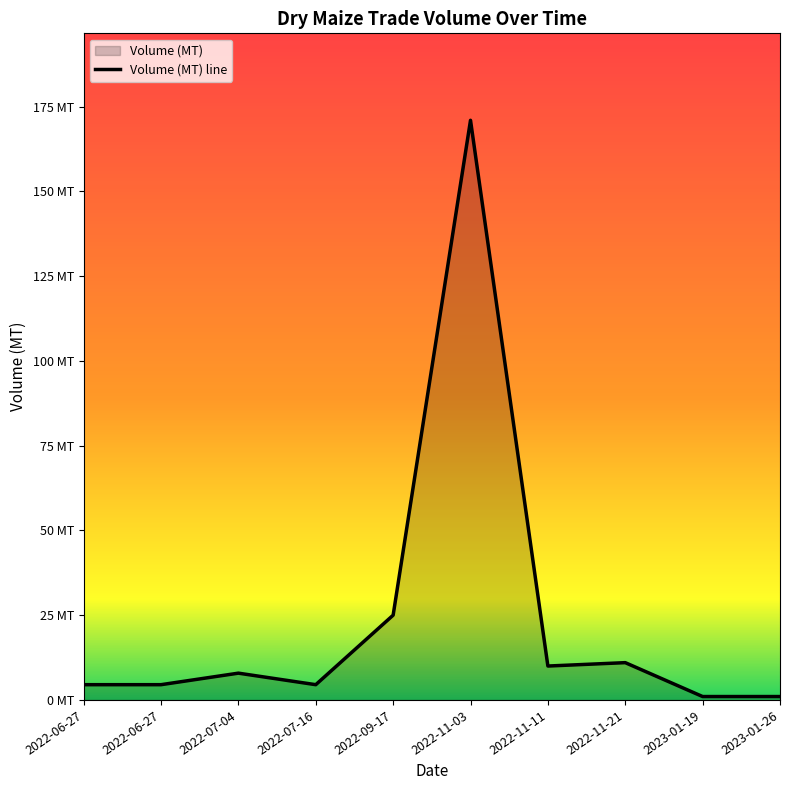

Is it true that the value at 2022-07-04 is 11.4?

False